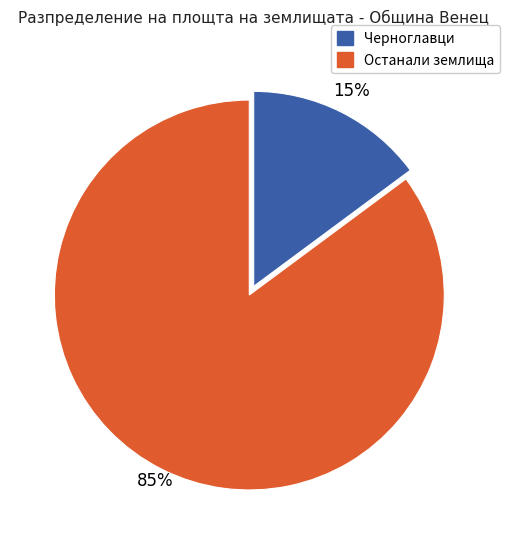

Does any single category account for the majority?

Yes